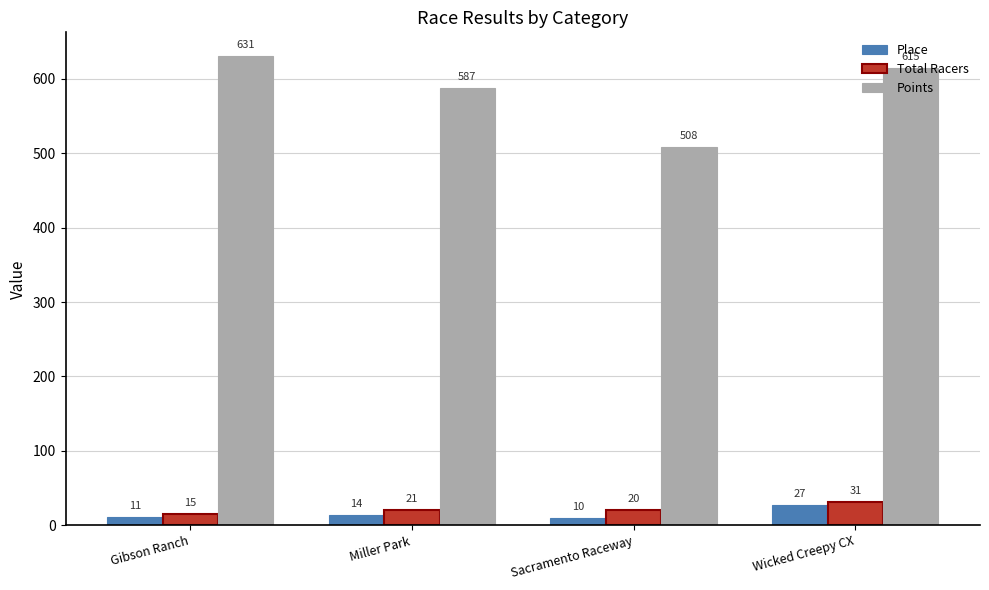

Where is Points nearest to the value 569?

Miller Park